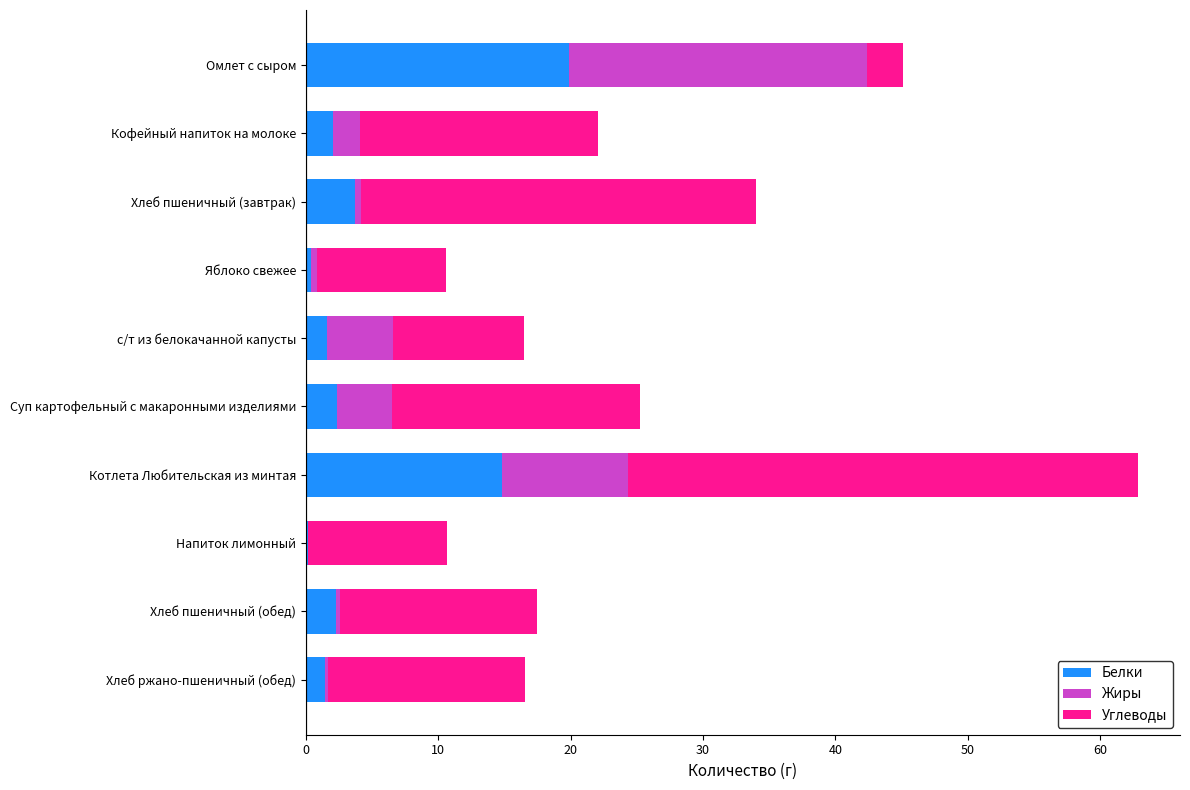

Which category has the highest value in the Белки series?

Омлет с сыром